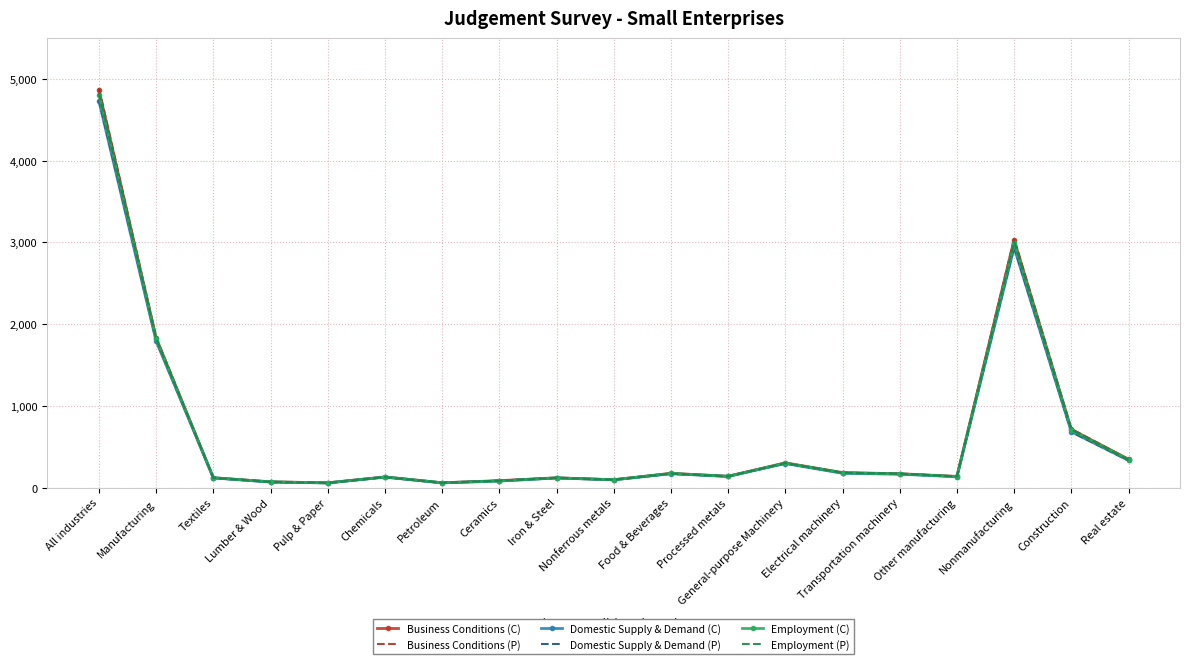

At which label is Employment (P) closest to 2441?

Nonmanufacturing